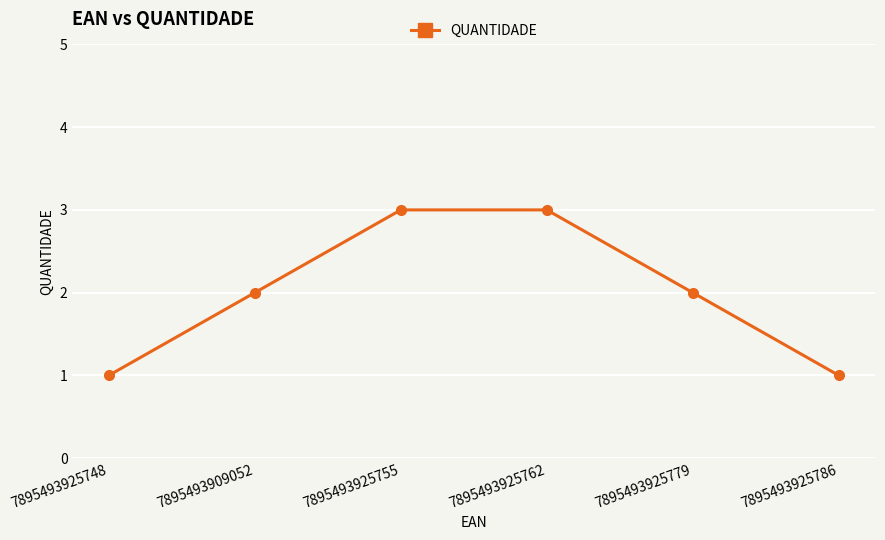

What is the sum of all values?

12